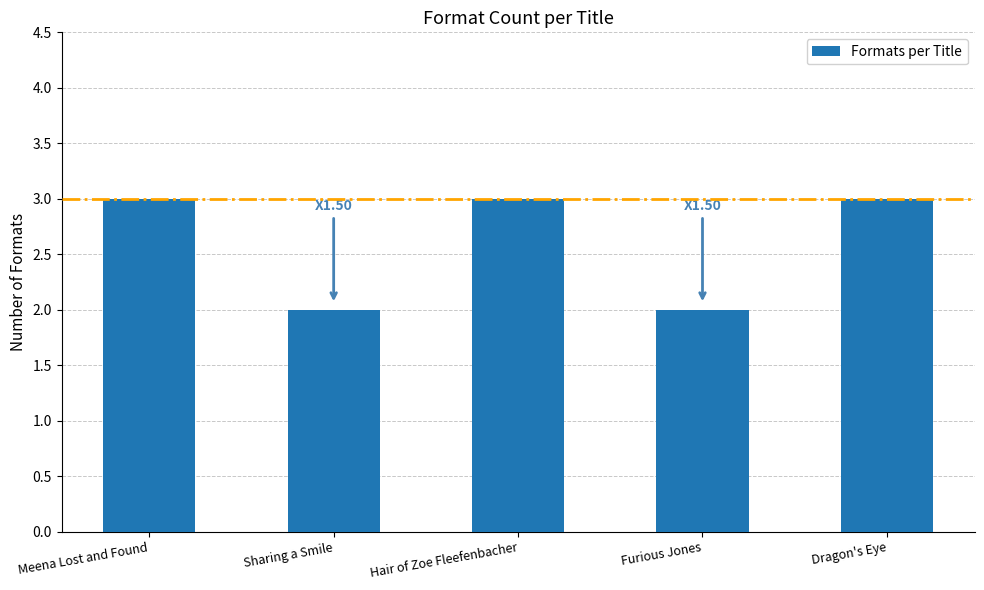

What is the ratio of the value at Furious Jones to the value at Meena Lost and Found?

0.7